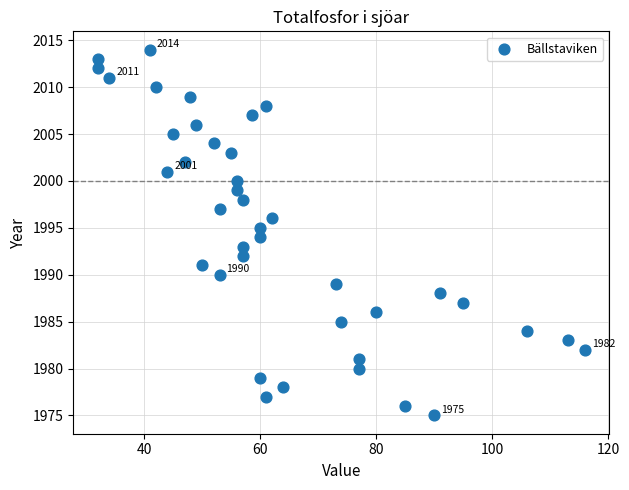

What is the range of Y values (max minus min)?

39